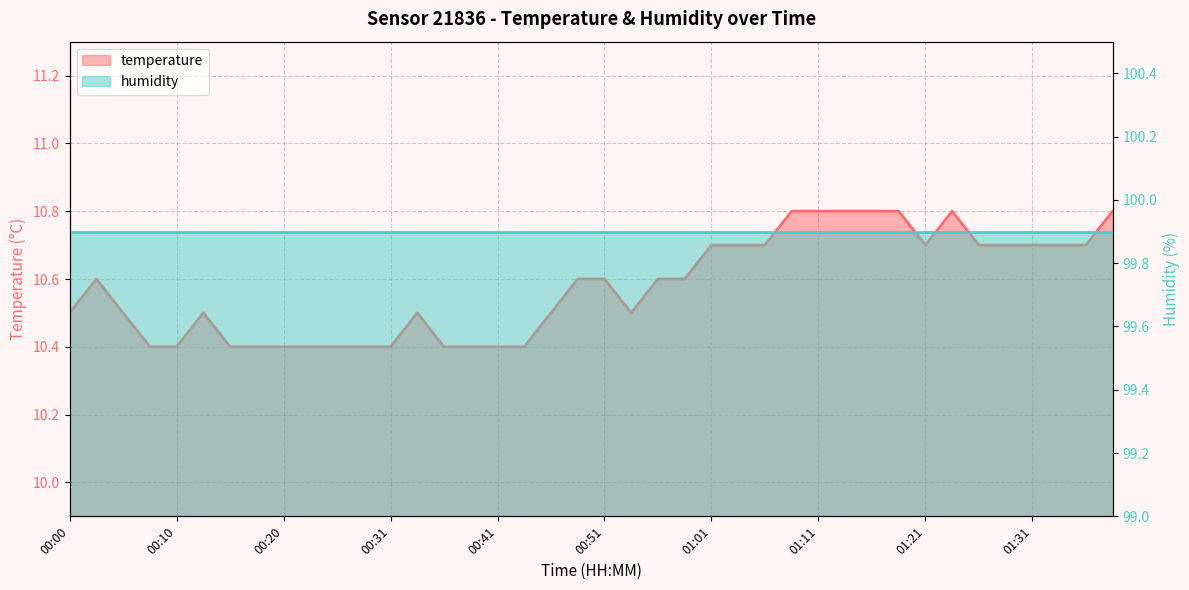

Is it true that the value at 01:21 is 10.7?

True